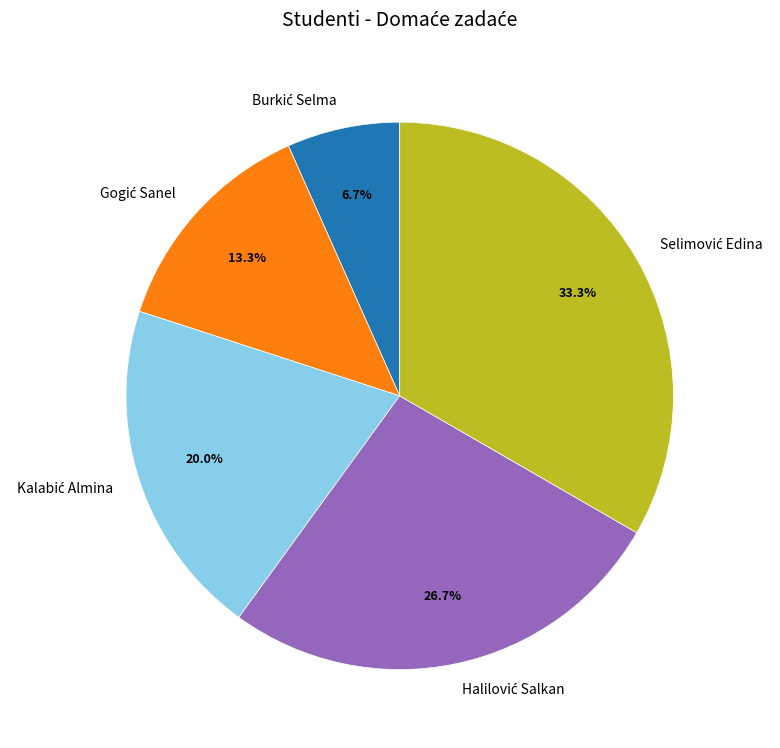

Does any single category account for the majority?

No